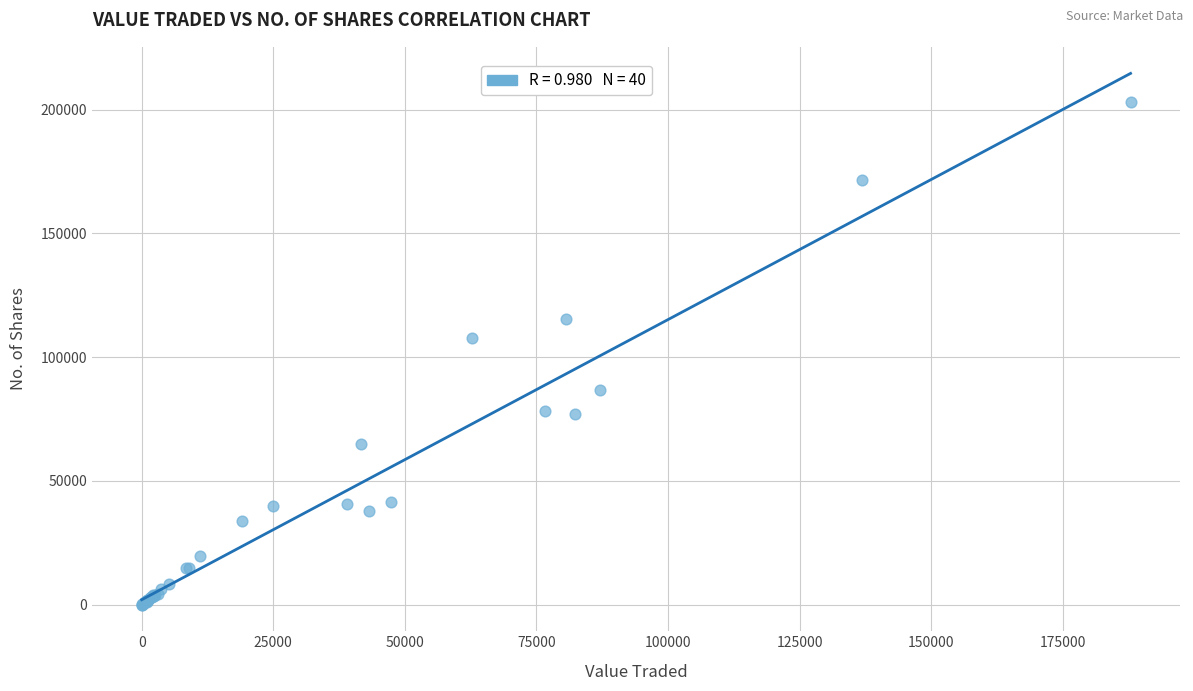

What Y value in the scatter plot is closest to 101521?

107672